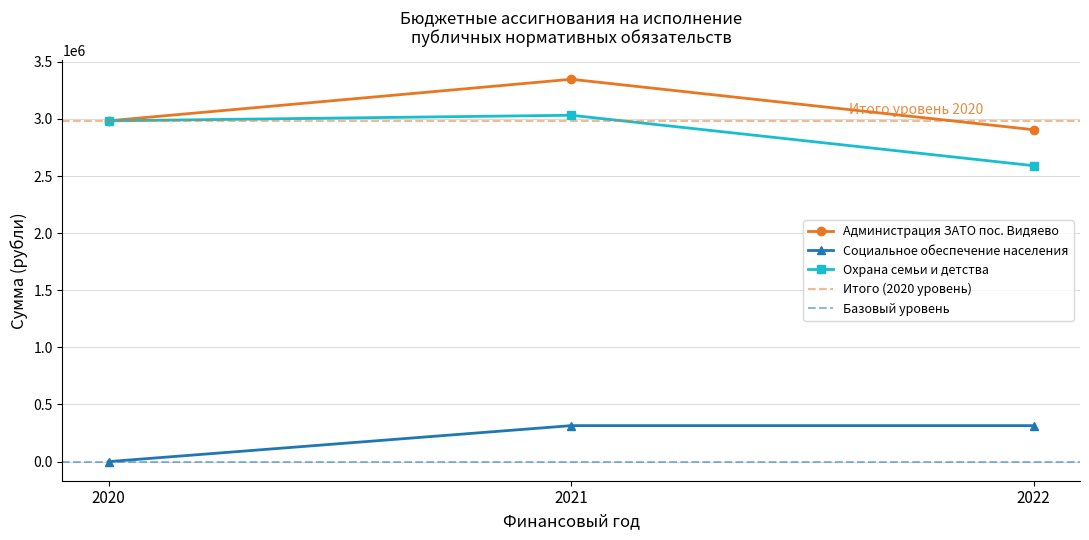

How many Социальное обеспечение населения values are between 0 and 315000?

3